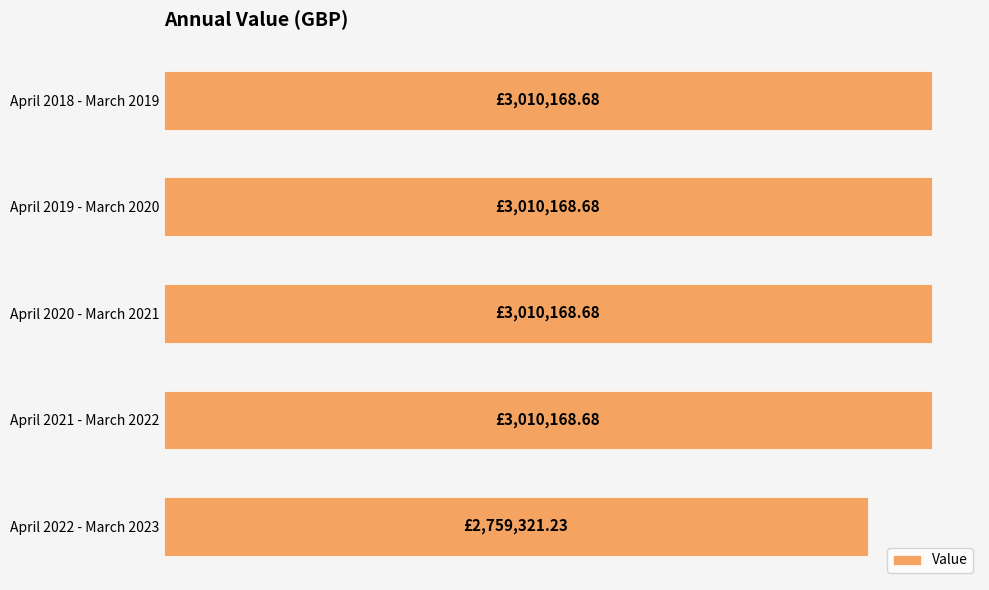

Does the chart contain any negative values?

No